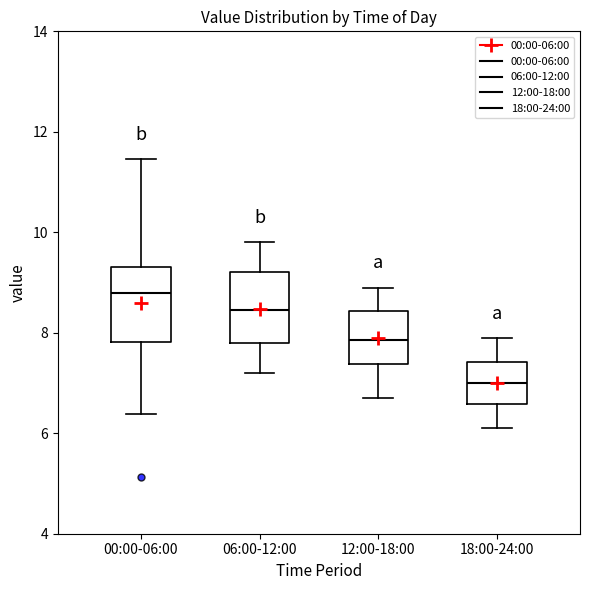

Reading left to right, read every box against the y-axis: the position of its median line, the range the box covers, and the ends of its whiskers. The values are not printed on the chart, so give them approximately, as read against the axis.

00:00-06:00: median 8.8, box 7.8 to 9.4, whiskers 6.4 to 11.4
06:00-12:00: median 8.4, box 7.8 to 9.2, whiskers 7.2 to 9.8
12:00-18:00: median 7.8, box 7.4 to 8.4, whiskers 6.8 to 9.0
18:00-24:00: median 7.0, box 6.6 to 7.4, whiskers 6.2 to 8.0